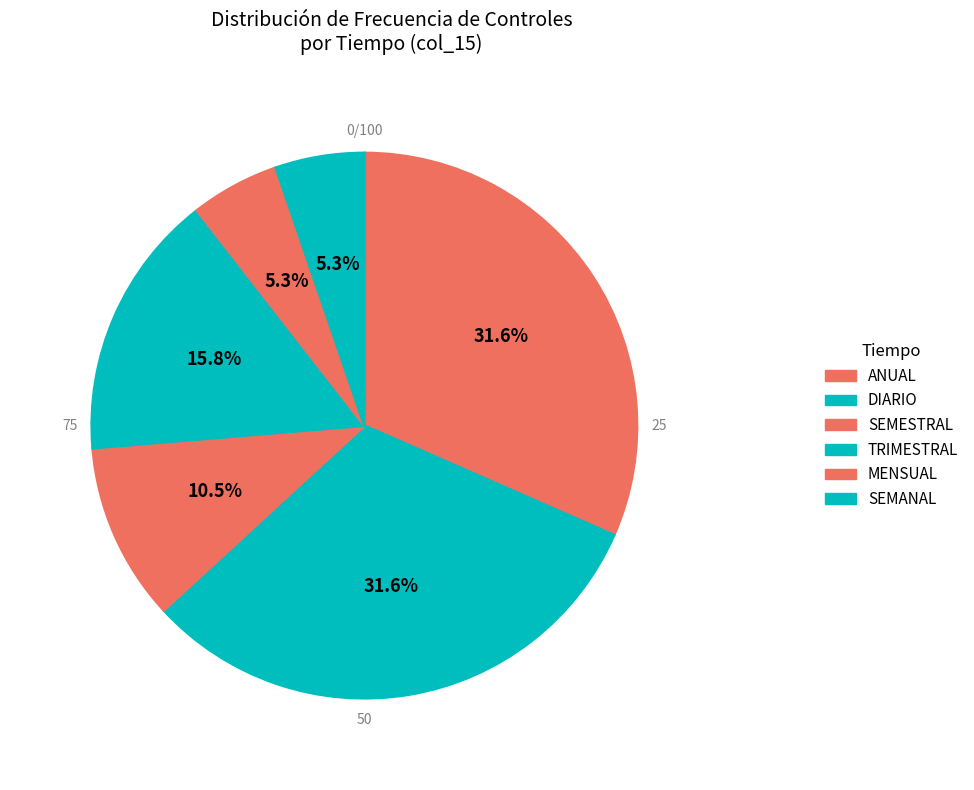

To the nearest percent, what is the combined percentage of SEMESTRAL and DIARIO?

42%